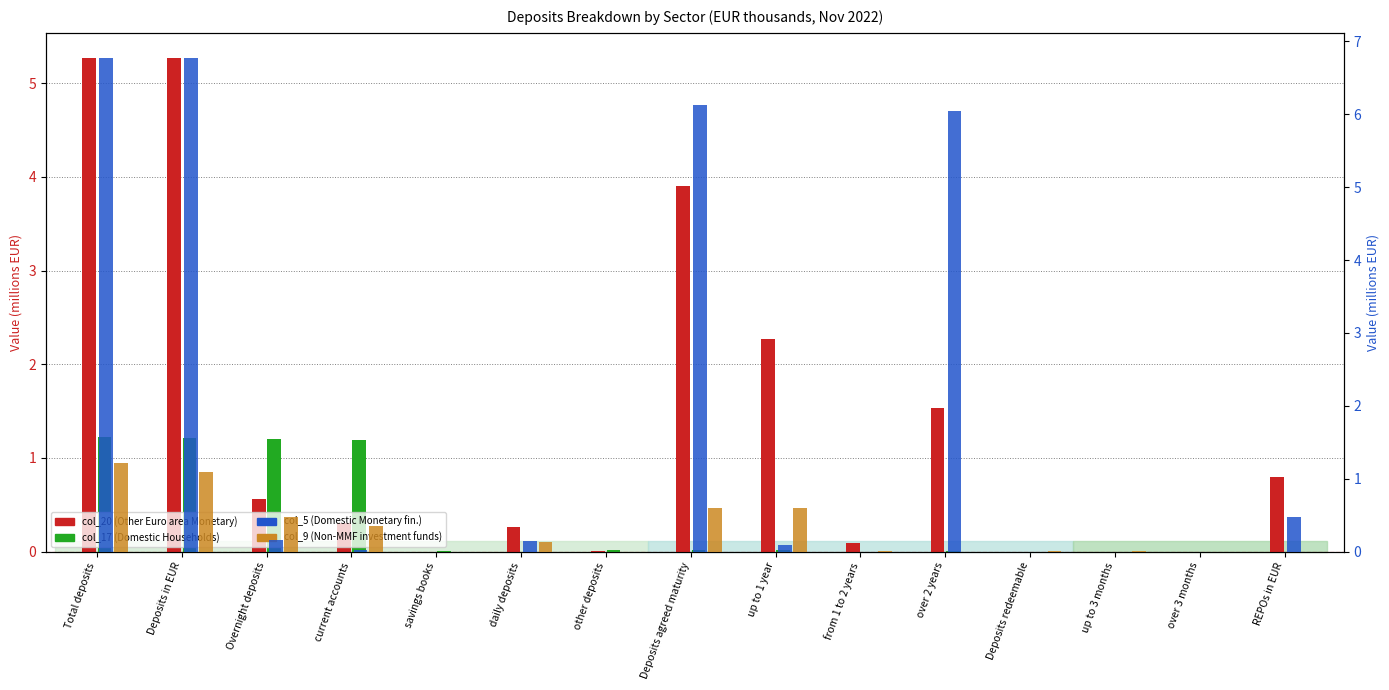

The col_5 series shows 0.1 at daily deposits. True or false?

True